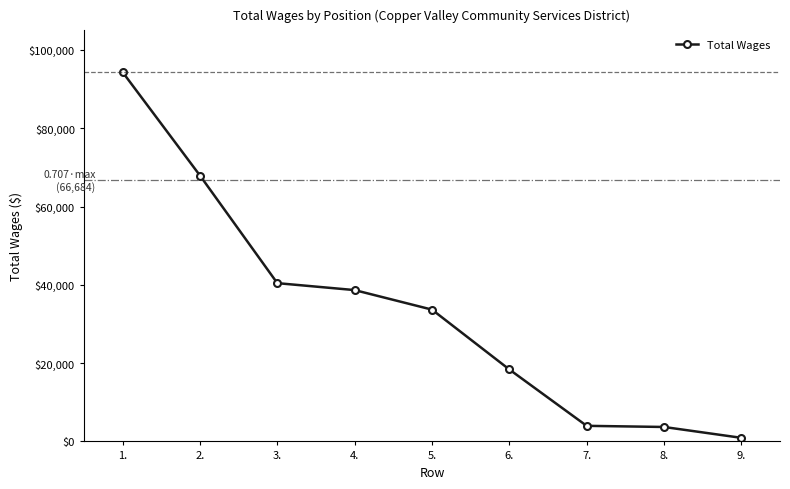

Is it true that the value at 8. is 3689?

True